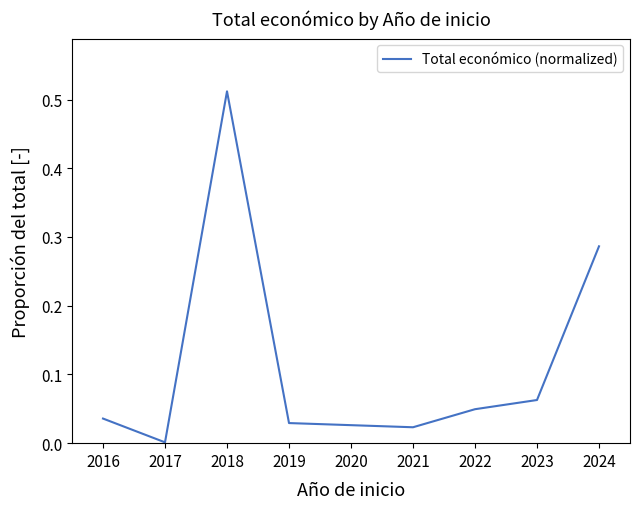

List the labels in order of value, smallest first.

2017, 2021, 2019, 2016, 2022, 2023, 2024, 2018